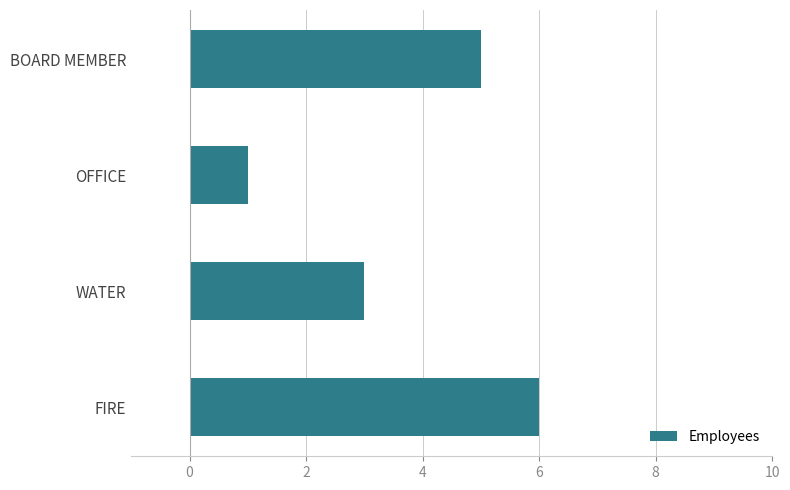

True or false: the data shows 6 at FIRE.

True